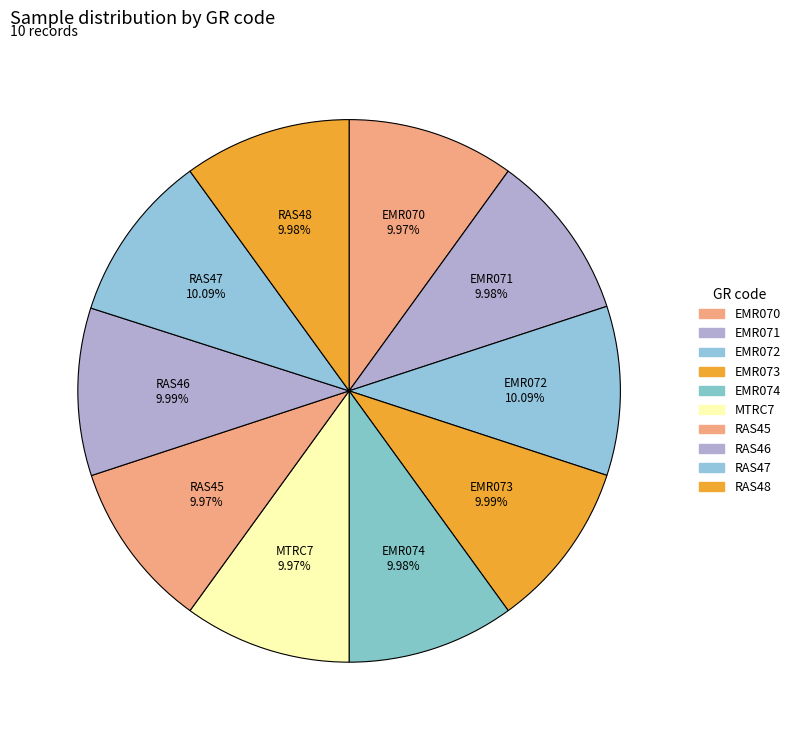

Is there any slice that represents more than half of the pie?

No